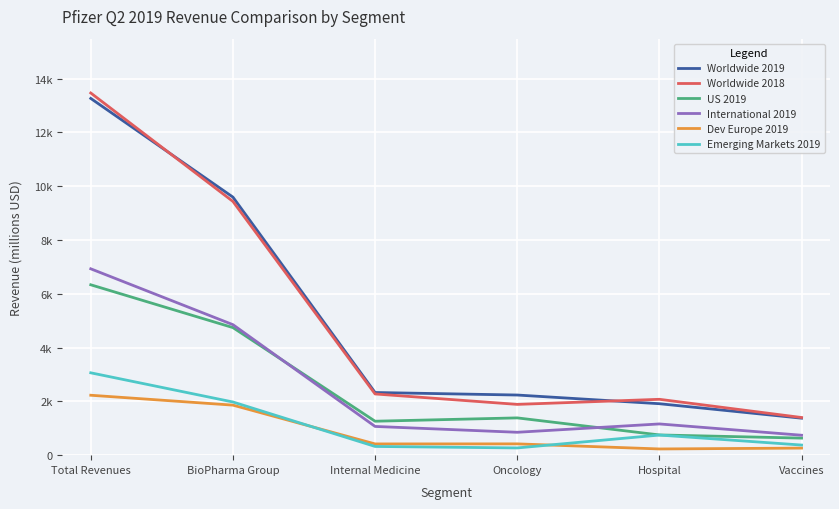

True or false: International 2019 and Worldwide 2019 intersect in this chart.

False